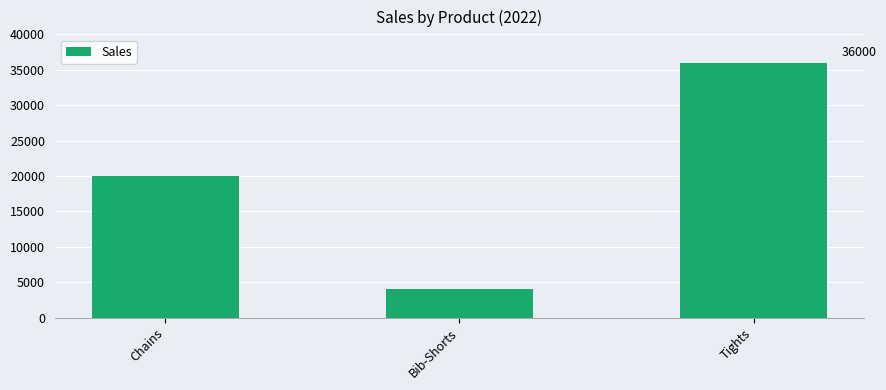

How many values are below 20000?

1